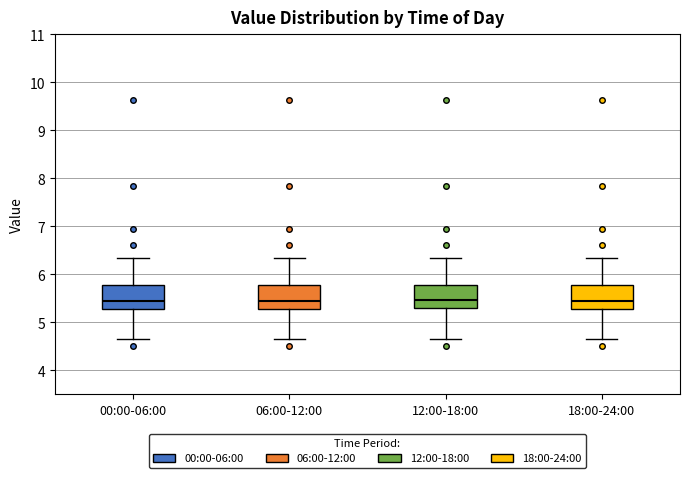

Reading left to right, read every box against the y-axis: the position of its median line, the range the box covers, and the ends of its whiskers. The values are not printed on the chart, so give them approximately, as read against the axis.

00:00-06:00: median 5.5, box 5.3 to 5.8, whiskers 4.7 to 6.4
06:00-12:00: median 5.5, box 5.3 to 5.8, whiskers 4.7 to 6.4
12:00-18:00: median 5.5, box 5.3 to 5.8, whiskers 4.7 to 6.4
18:00-24:00: median 5.5, box 5.3 to 5.8, whiskers 4.7 to 6.4